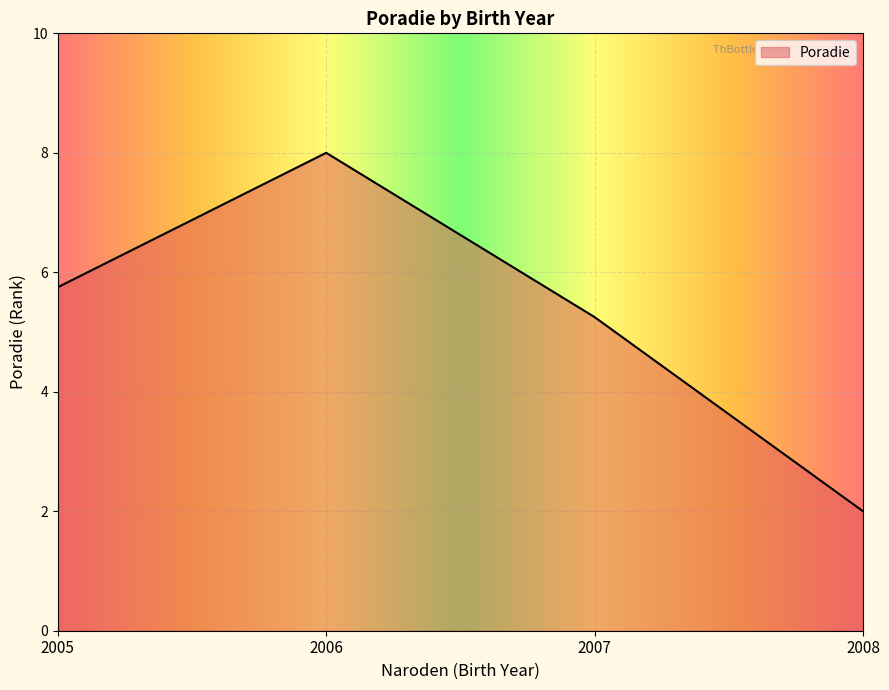

The value at 2005 is 5.8. True or false?

True